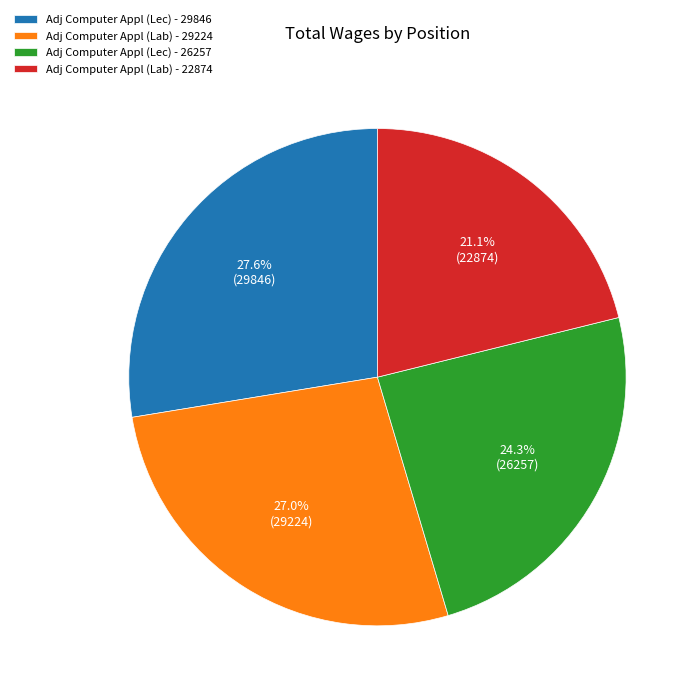

How many slices are in this pie chart?

4